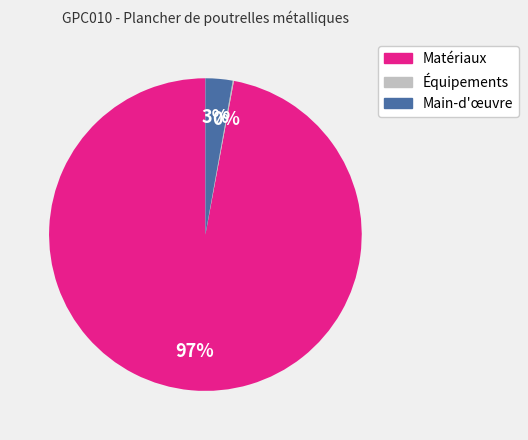

To the nearest percent, what is the average slice percentage?

33%